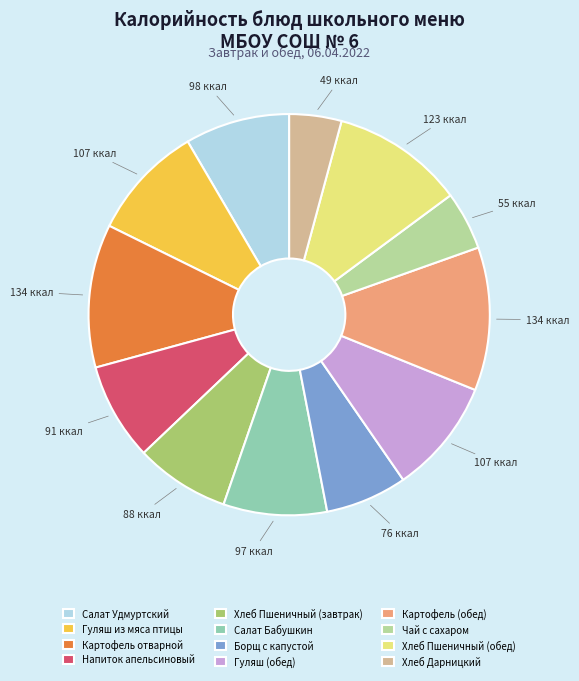

Which category has the smallest portion of the pie?

Хлеб Дарницкий